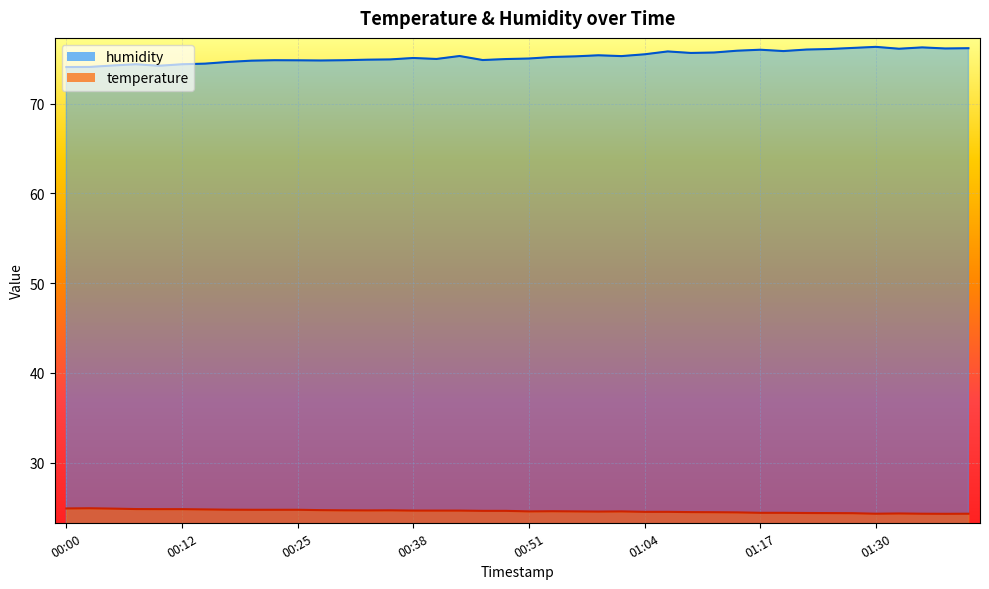

Which series has the largest range (max minus min)?

humidity